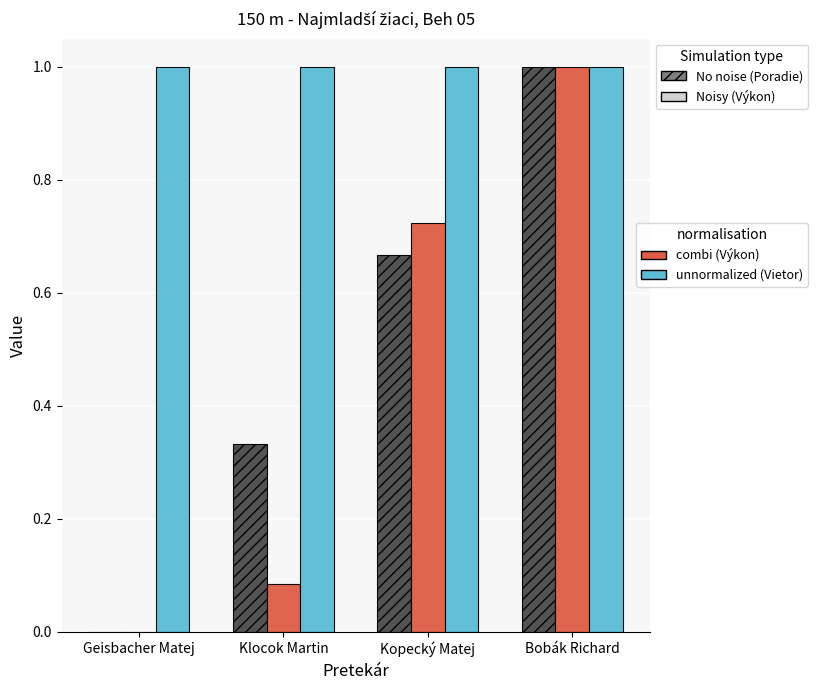

Count the number of categories in the chart.

4